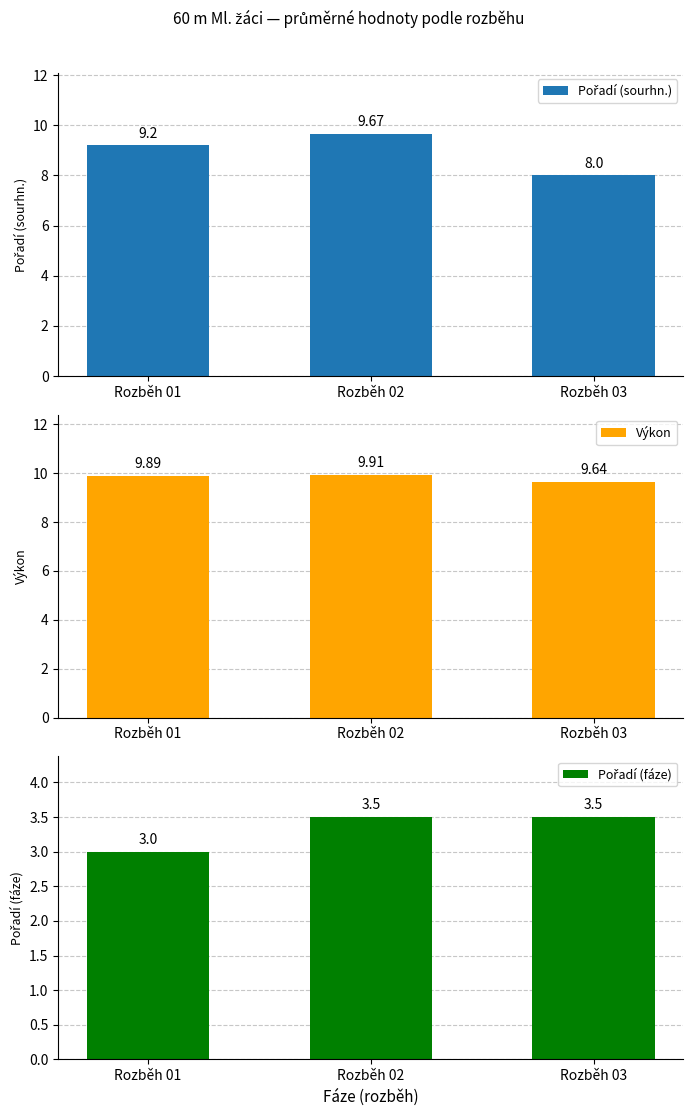

How many bars are there in each group?

3